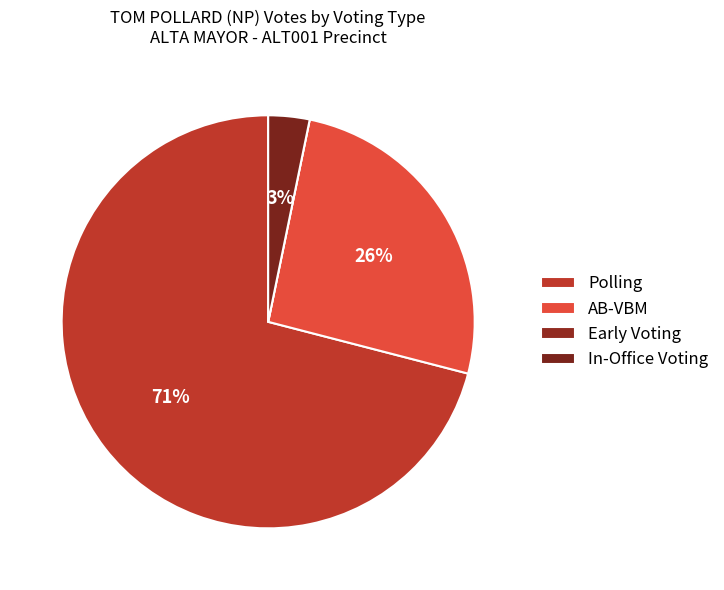

To the nearest percent, what is the difference between the AB-VBM and In-Office Voting slice percentages?

23%